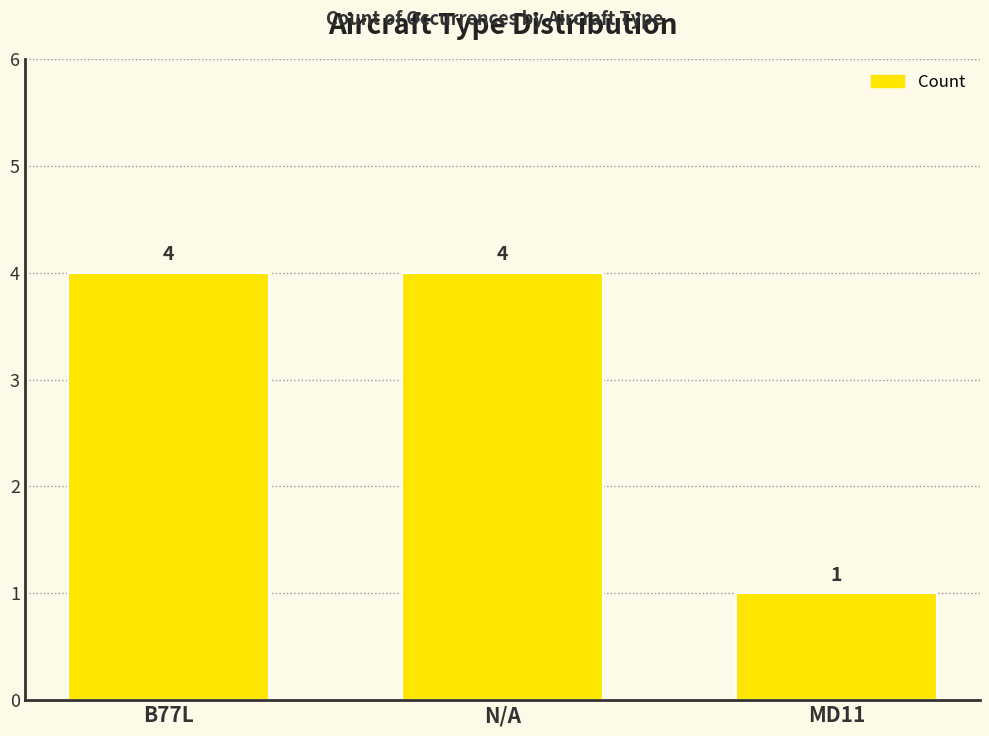

What is the greatest value displayed?

4